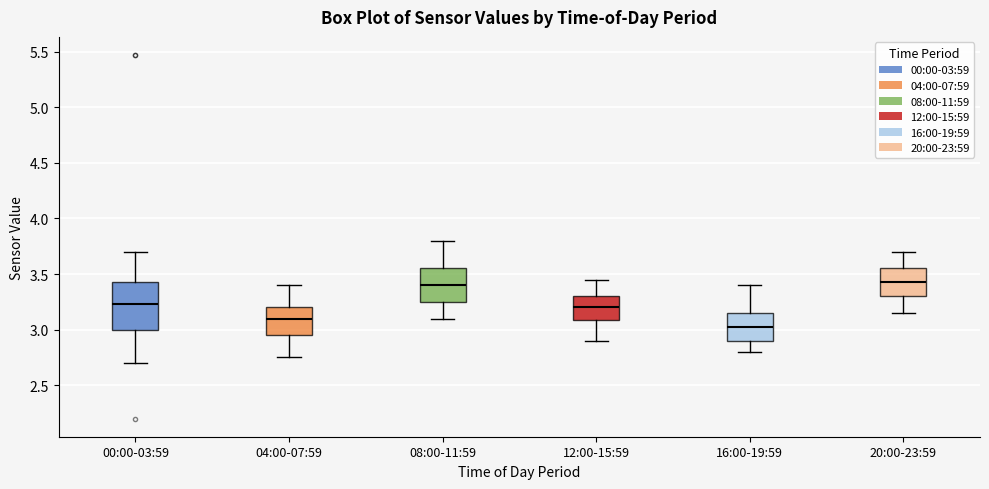

Which box's median line is the lowest?

16:00-19:59